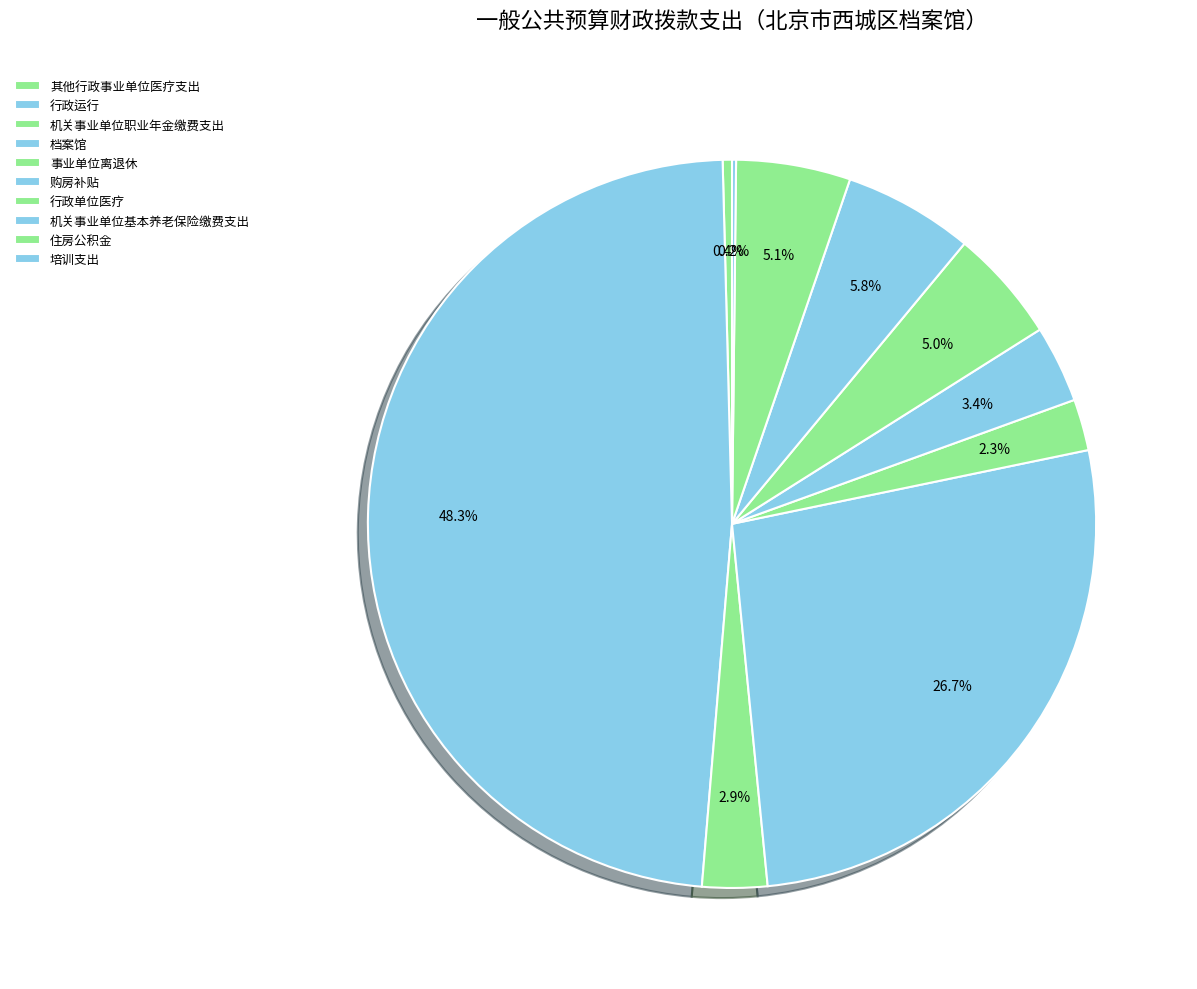

Does 购房补贴 account for over 50% of the chart?

No